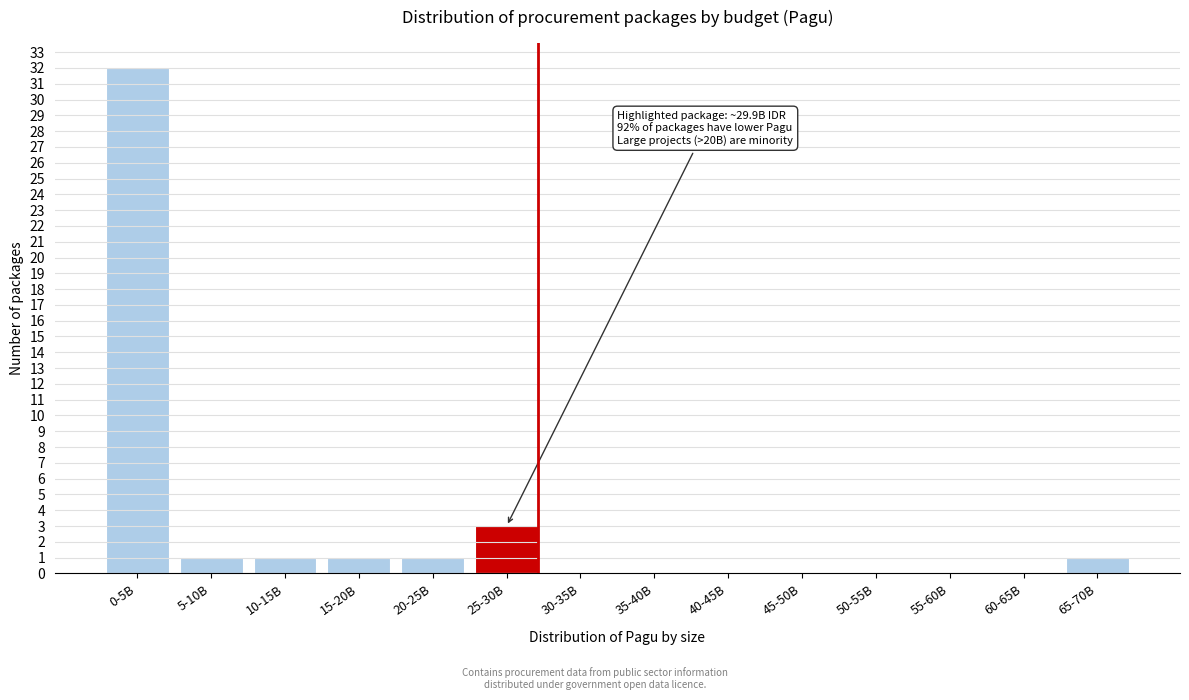

Reading right to left, extract all data points from this chart.

65-70B=1	60-65B=0	55-60B=0	50-55B=0	45-50B=0	40-45B=0	35-40B=0	30-35B=0	25-30B=3	20-25B=1	15-20B=1	10-15B=1	5-10B=1	0-5B=32